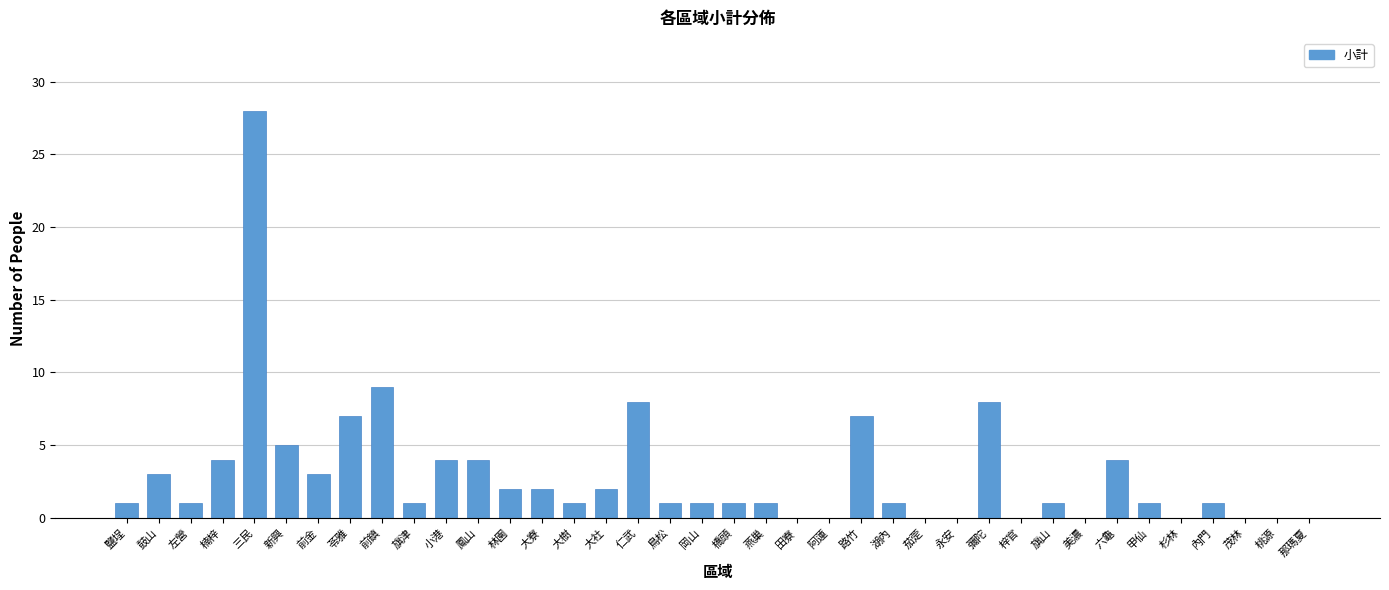

What is the maximum value shown in the chart?

28